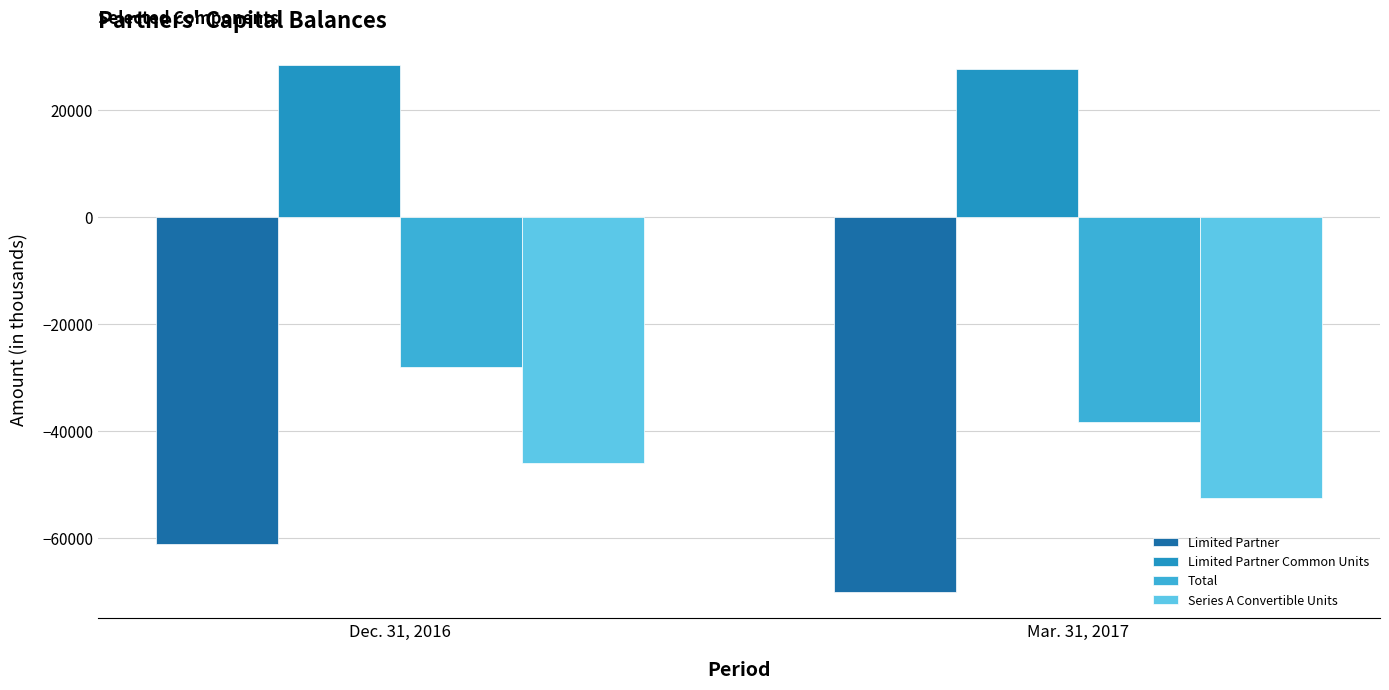

What position from the right is Mar. 31, 2017?

1